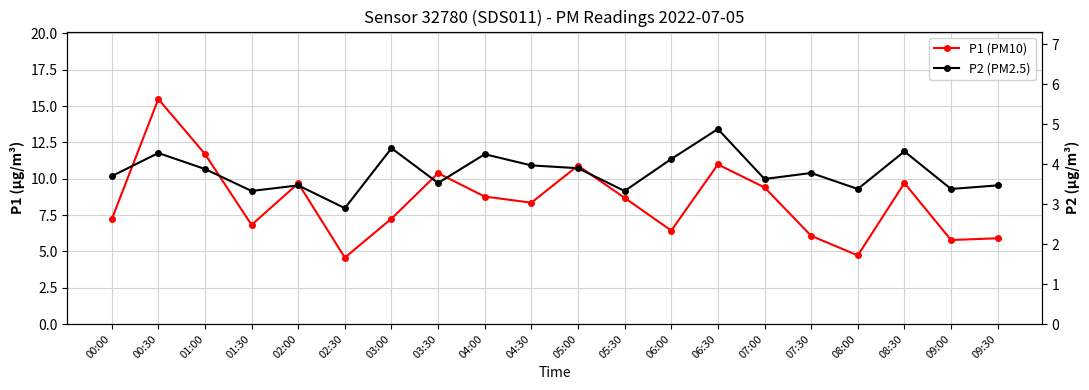

Rank the categories by P1 (PM10) value from lowest to highest.

02:30, 08:00, 09:00, 09:30, 07:30, 06:00, 01:30, 00:00, 03:00, 04:30, 05:30, 04:00, 07:00, 02:00, 08:30, 03:30, 05:00, 06:30, 01:00, 00:30